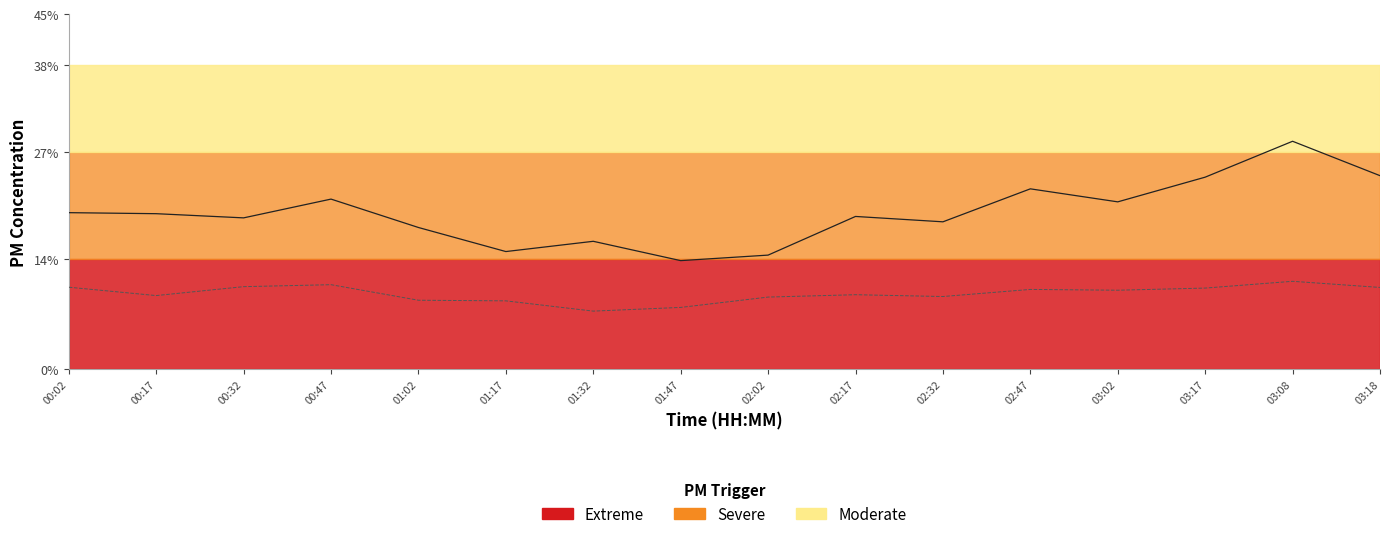

What is the difference between the highest and lowest values at 01:32?

8.8